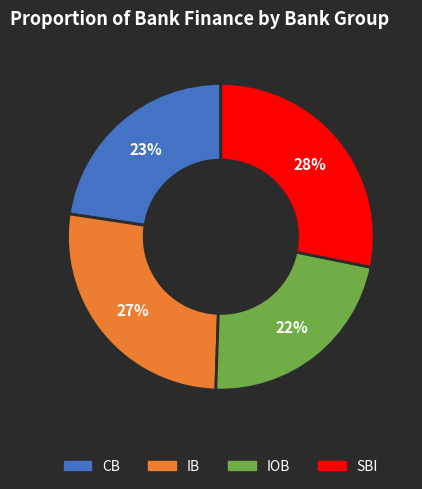

How many slices are in this pie chart?

4